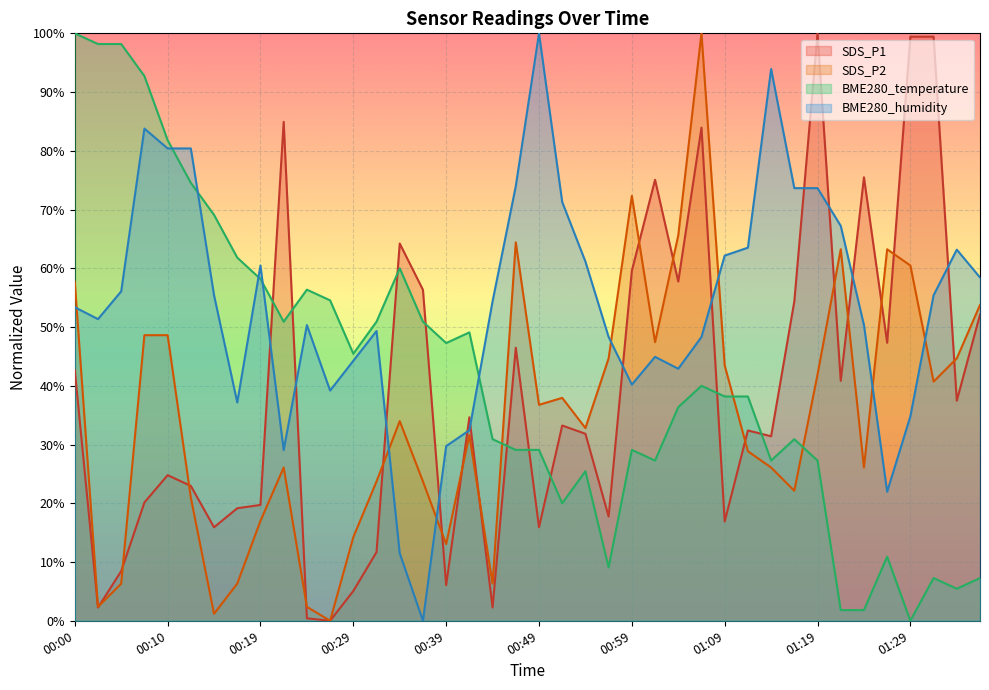

What is the difference between the BME280_temperature values at 00:10 and 01:27?

70.9